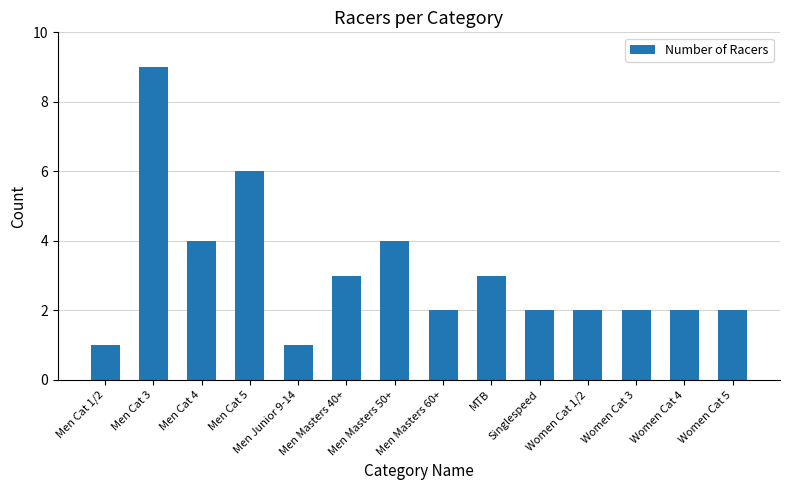

The value at Men Junior 9-14 is 1. True or false?

True